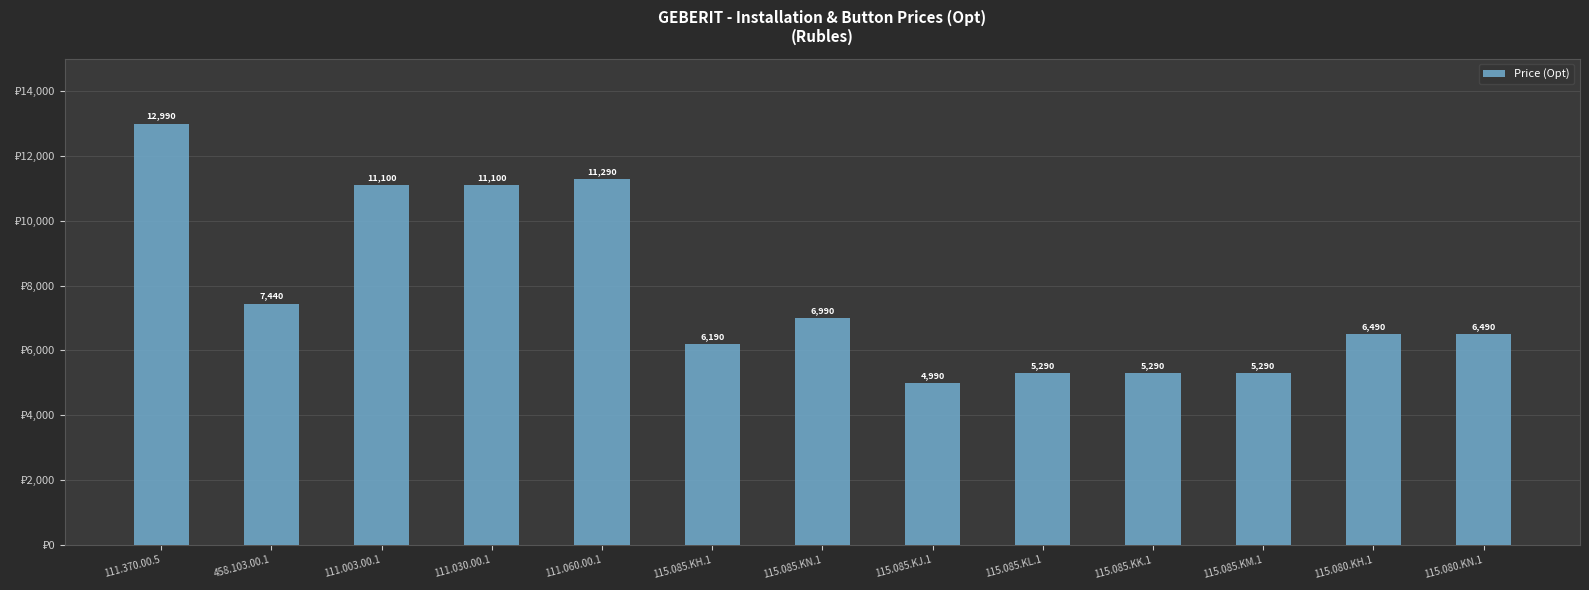

Reading left to right, transcribe all the data shown in this chart.

111.370.00.5=12990	458.103.00.1=7440	111.003.00.1=11100	111.030.00.1=11100	111.060.00.1=11290	115.085.KH.1=6190	115.085.KN.1=6990	115.085.KJ.1=4990	115.085.KL.1=5290	115.085.KK.1=5290	115.085.KM.1=5290	115.080.KH.1=6490	115.080.KN.1=6490